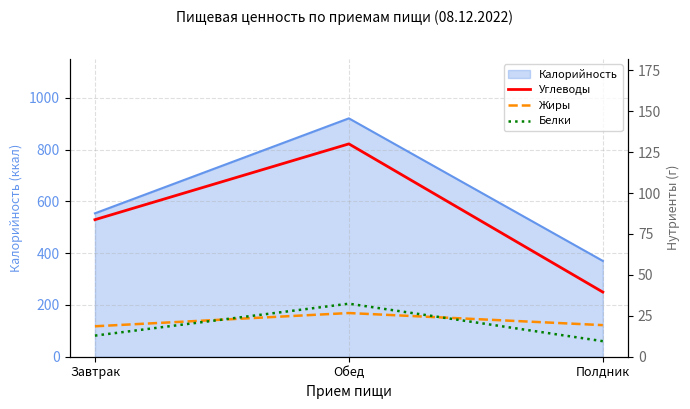

What value does the Калорийность series have at Обед?

920.6